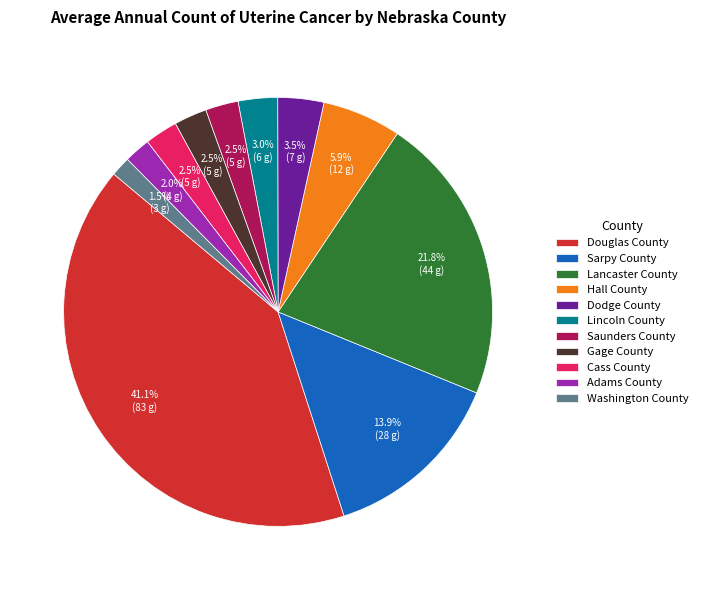

What portion of the pie excludes Adams County?

98.0%